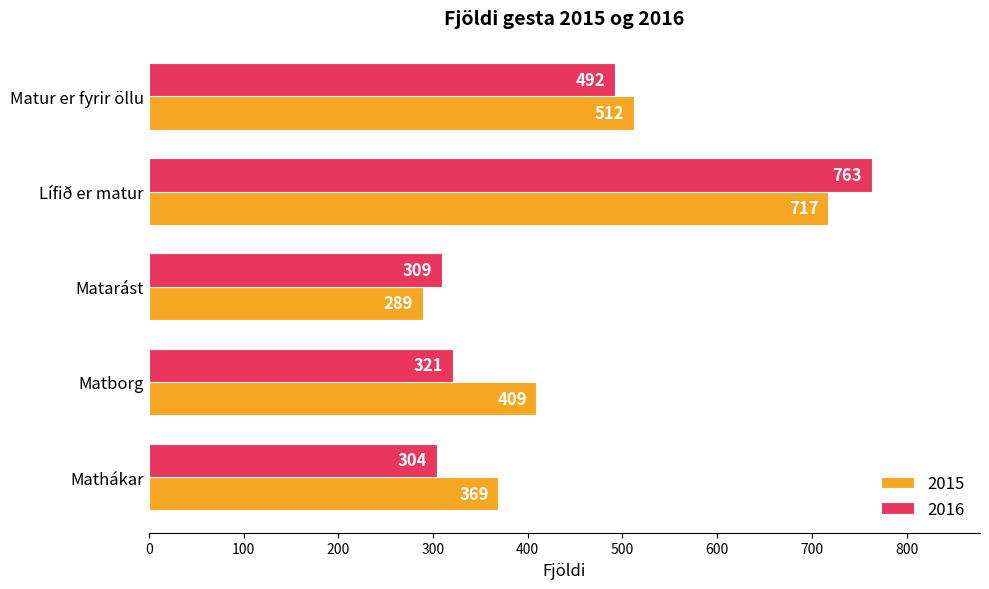

What is the sum of all 2015 values?

2296